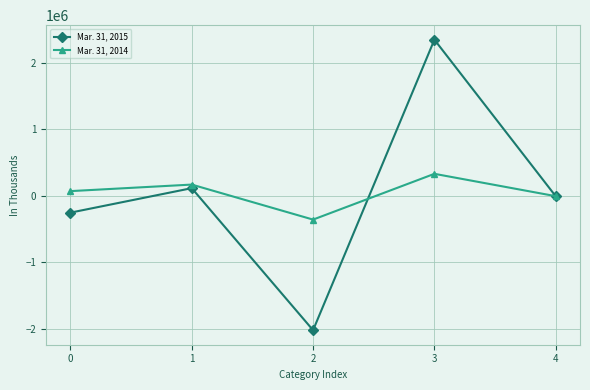

What is the sum of all Mar. 31, 2014 values?

204516